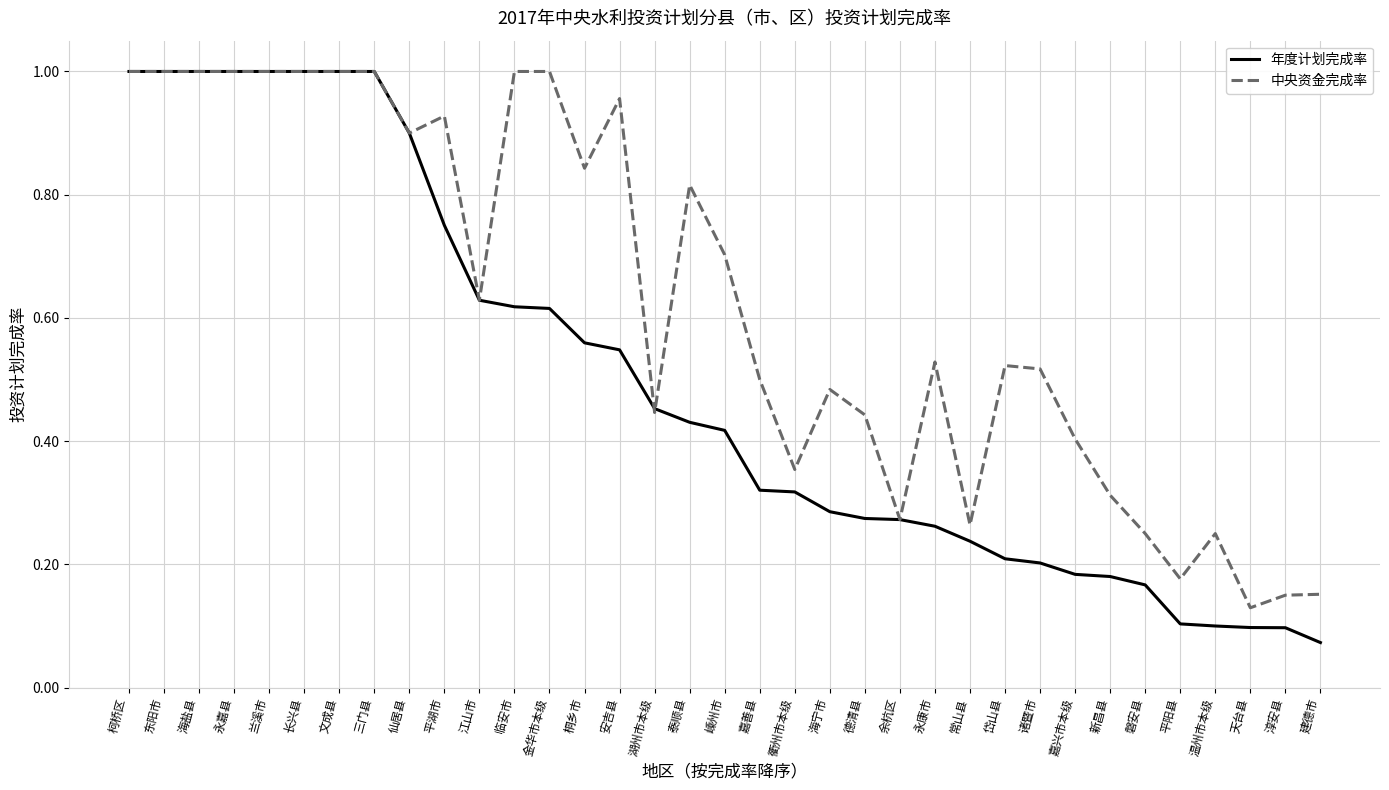

What position from the right is 磐安县?

6